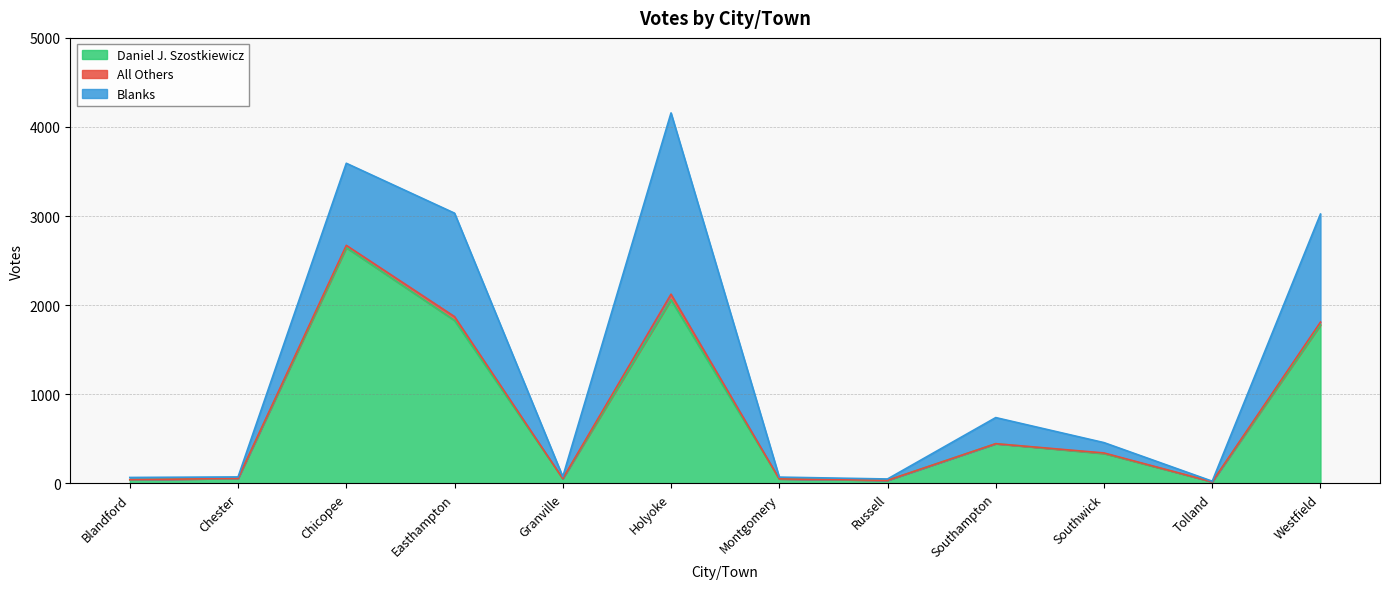

Does the chart have visible grid lines?

Yes